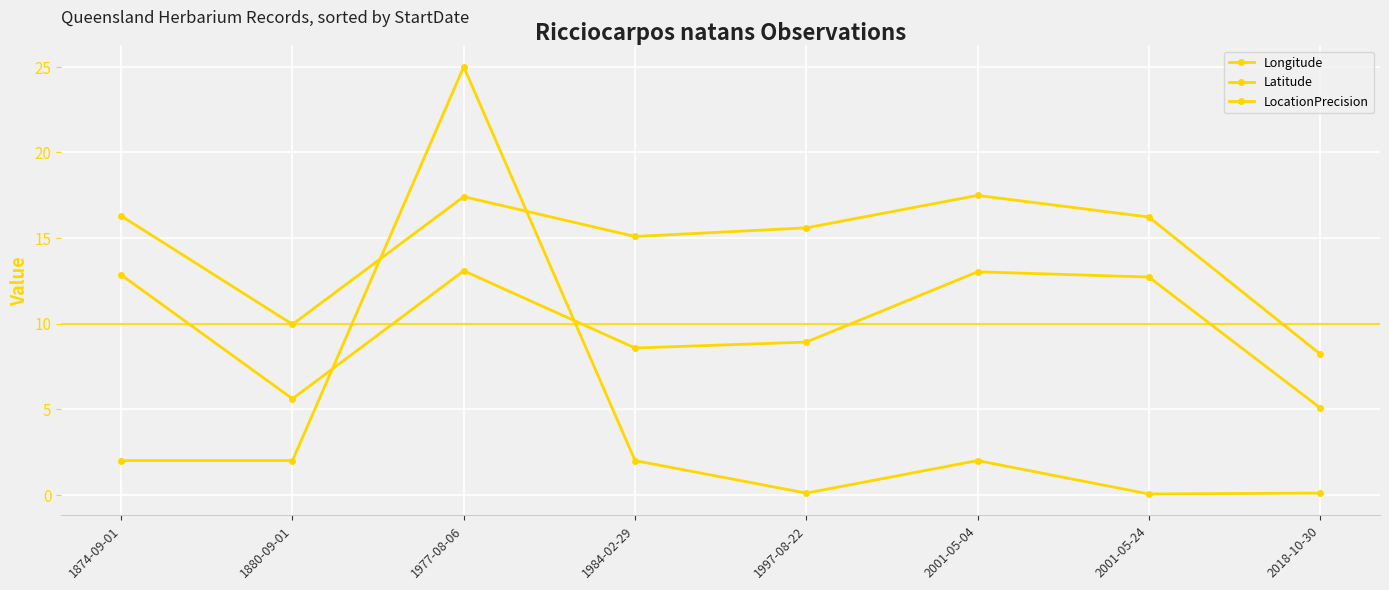

What is the difference between the Latitude values at 1984-02-29 and 1997-08-22?

0.5